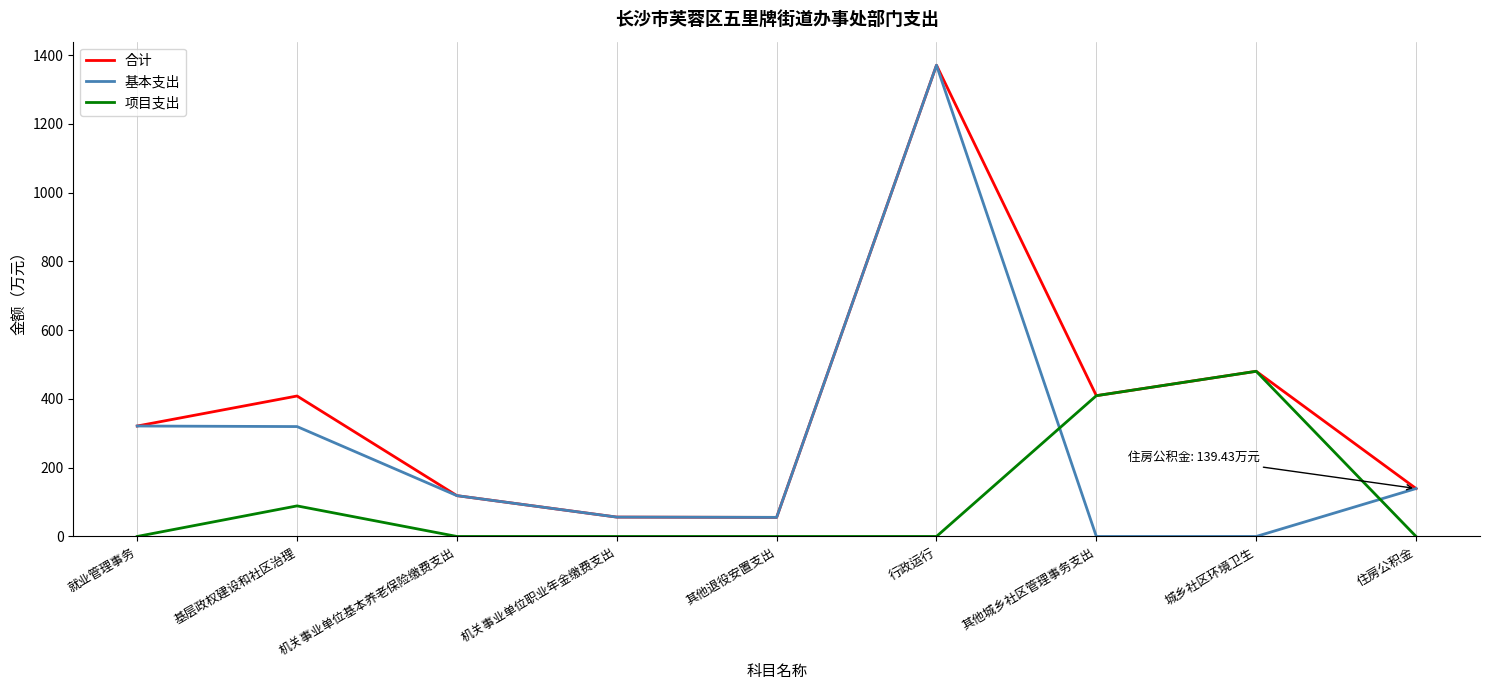

True or false: 合计 has more than 2 interior local peaks.

True